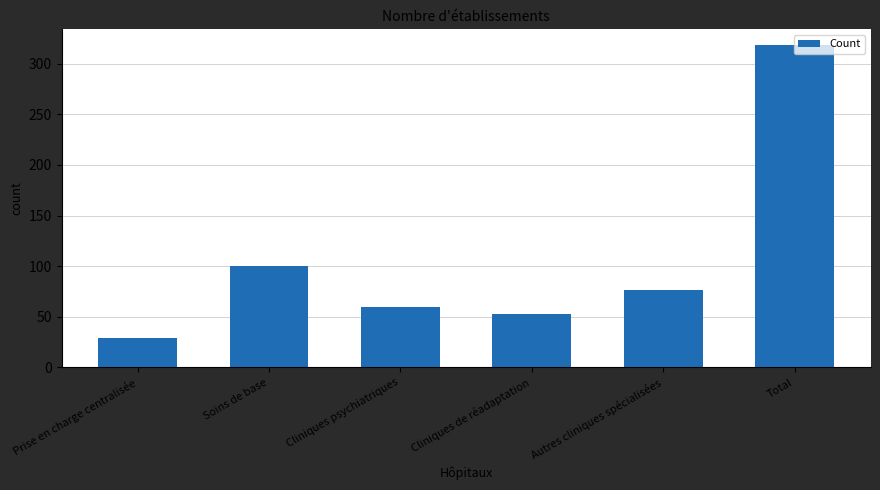

Reading left to right, what are all the values shown in this chart?

Prise en charge centralisée=29	Soins de base=100	Cliniques psychiatriques=60	Cliniques de réadaptation=53	Autres cliniques spécialisées=76	Total=318